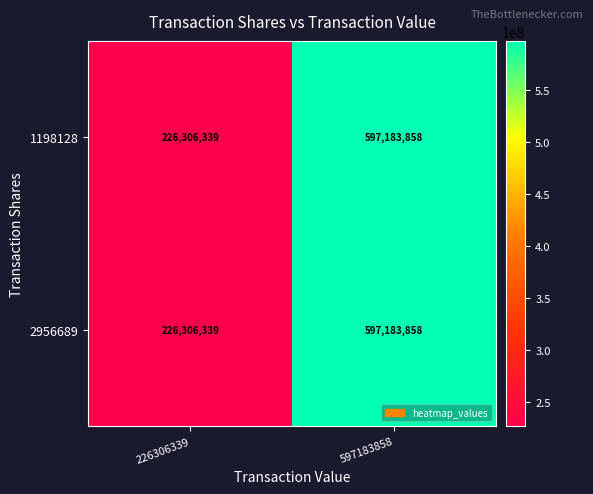

What is the total value across all series at 226306339?

452612678